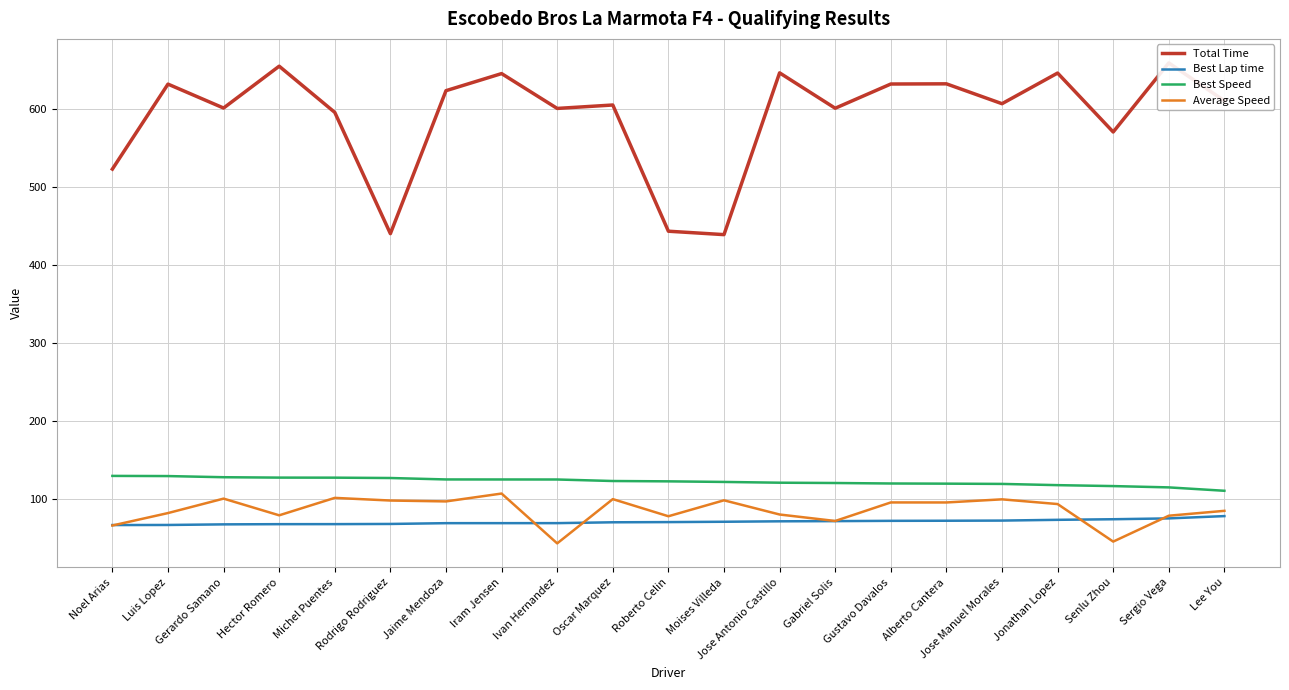

The Average Speed series shows 147.7 at Jonathan Lopez. True or false?

False